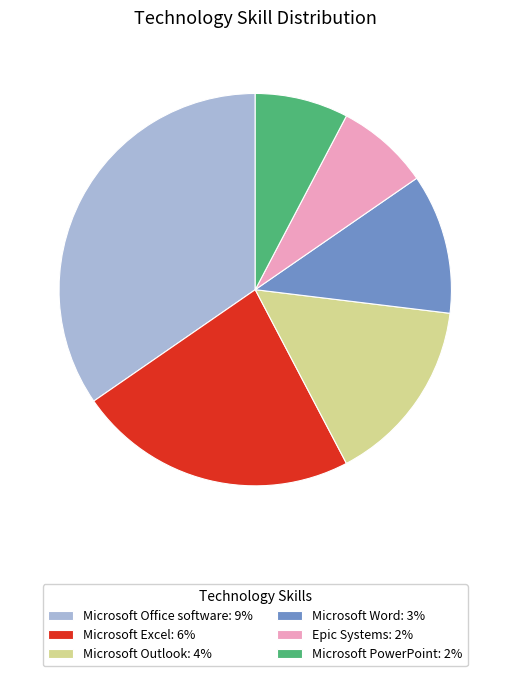

Is there a majority slice in this chart?

No